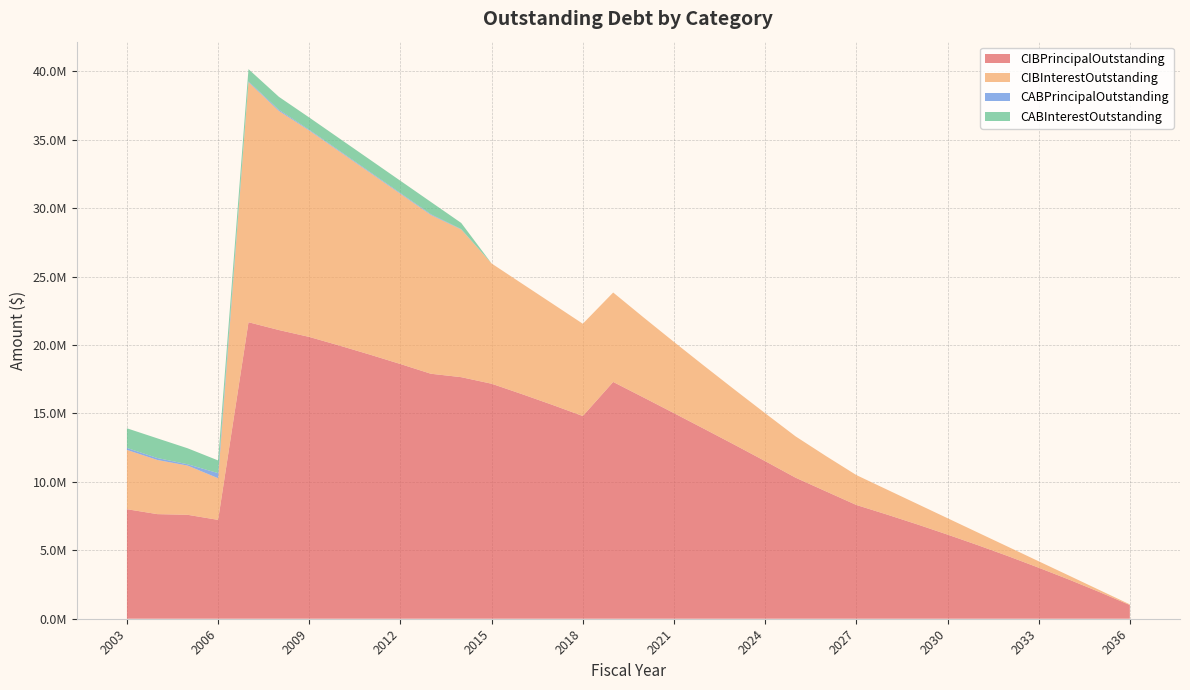

Reading right to left, what are all the values shown in this chart?

CIBPrincipalOutstanding: 1000000.0	1950000.0	2860000.0	3730000.0	4570000.0	5375000.0	6150000.0	6900000.0	7620000.0	8315000.0	9310000.0	10310000.0	11520000.0	12705000.0	13870000.0	15025000.0	16170000.0	17305000.0	14815000.0	15630000.0	16415000.0	17175000.0	17655000.0	17905000.0	18615000.0	19300000.0	19960000.0	20595000.0	21100000.0	21670000.0	7225000.0	7595000.0	7645000.0	8005000.0
CIBInterestOutstanding: 50000.0	147500.0	290500.0	468300.0	679700.0	923300.0	1197900.0	1498750.0	1828400.0	2185850.0	2581575.0	3019231.2	3500250.0	4026681.2	4597943.8	5203922.0	5850440.5	6537030.0	6744407.2	7397761.0	8078182.2	8787377.5	10794949.2	11608593.0	12440130.0	13297094.2	14179280.0	15086256.0	16014638.2	17546477.5	3044578.0	3595166.2	3959801.2	4333413.8
CABPrincipalOutstanding: 0.0	0.0	0.0	0.0	0.0	0.0	0.0	0.0	0.0	0.0	0.0	0.0	0.0	0.0	0.0	0.0	0.0	0.0	0.0	0.0	0.0	0.0	24961.2	54995.5	54995.5	54995.5	54995.5	54995.5	84995.5	54995.5	369995.5	96676.2	141021.7	141021.7
CABInterestOutstanding: 0.0	0.0	0.0	0.0	0.0	0.0	0.0	0.0	0.0	0.0	0.0	0.0	0.0	0.0	0.0	0.0	0.0	0.0	0.0	0.0	0.0	0.0	450038.8	895004.5	895004.5	895004.5	895004.5	895004.5	945004.5	895004.5	930004.5	1168323.8	1438978.3	1438978.3